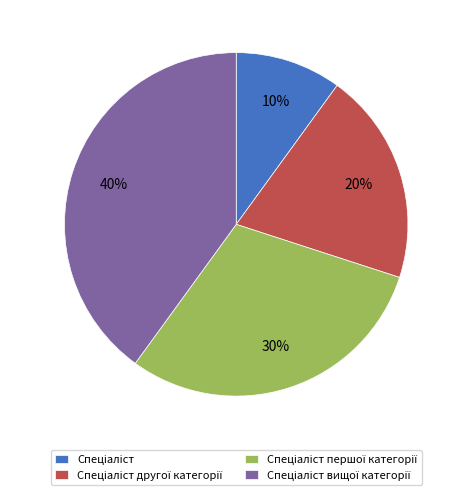

Is there a majority slice in this chart?

No